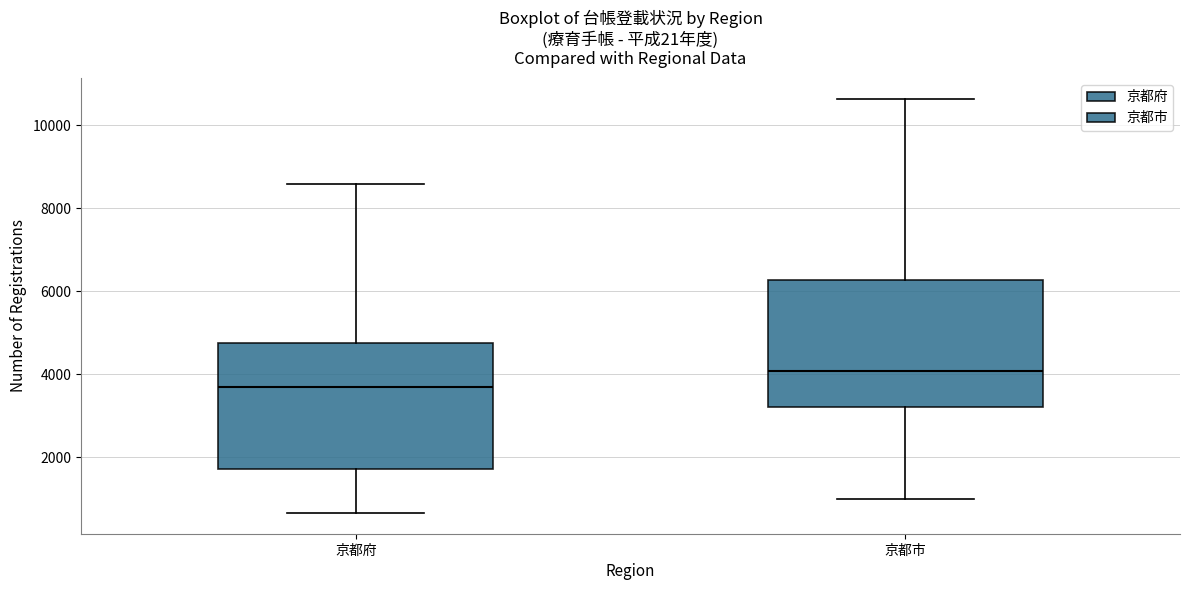

Where does the upper whisker of the box for 京都府 end on the y-axis? The values are not printed on the chart, so give them approximately, as read against the axis.

8600